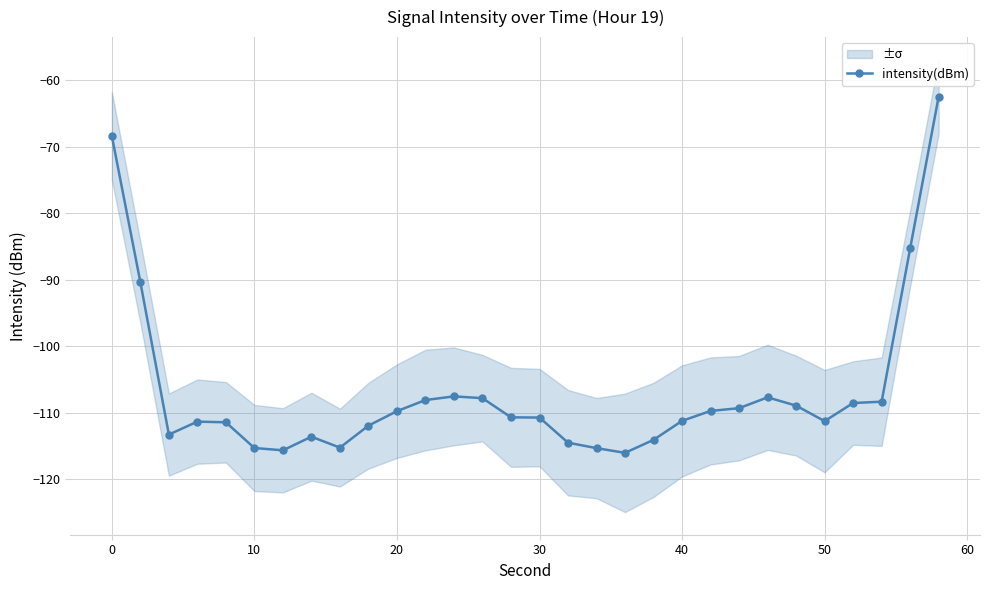

True or false: intensity(dBm) has a value of -197.2 at 20.

False